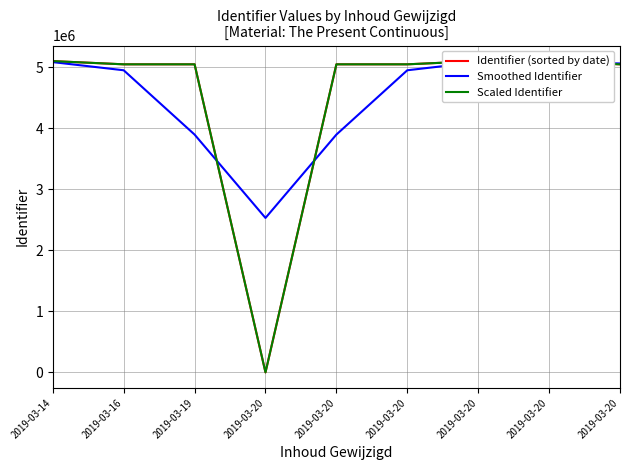

The value of Smoothed Identifier at 2019-03-20 is 6562384.2. True or false?

False